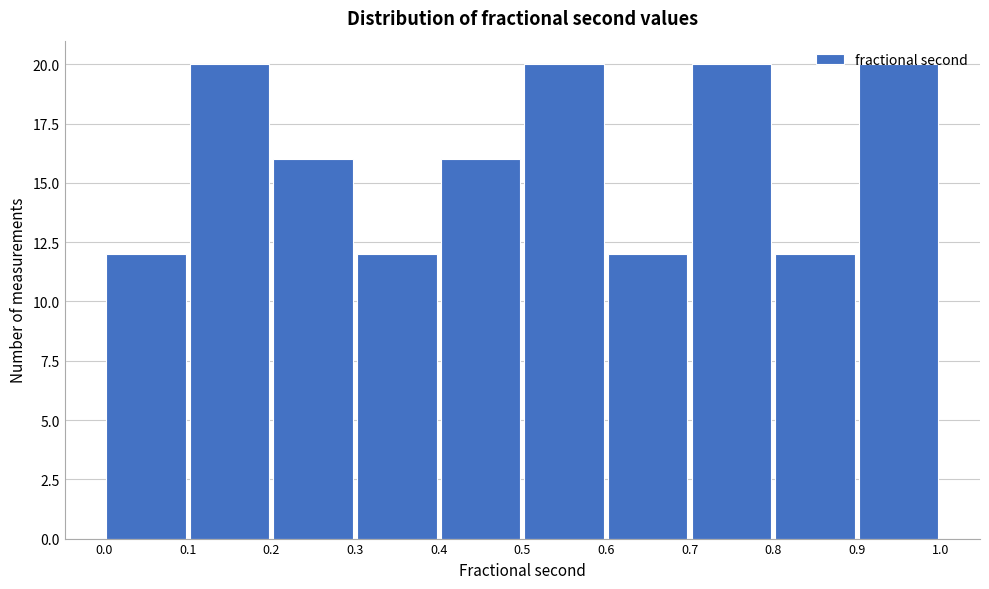

Reading left to right, list every bar in this chart as the range it spans on the x-axis followed by its height. The values are not printed on the chart, so give them approximately, as read against the axis.

0.0 to 0.1: 12
0.1 to 0.2: 20
0.2 to 0.3: 16
0.3 to 0.4: 12
0.4 to 0.5: 16
0.5 to 0.6: 20
0.6 to 0.7: 12
0.7 to 0.8: 20
0.8 to 0.9: 12
0.9 to 1.0: 20